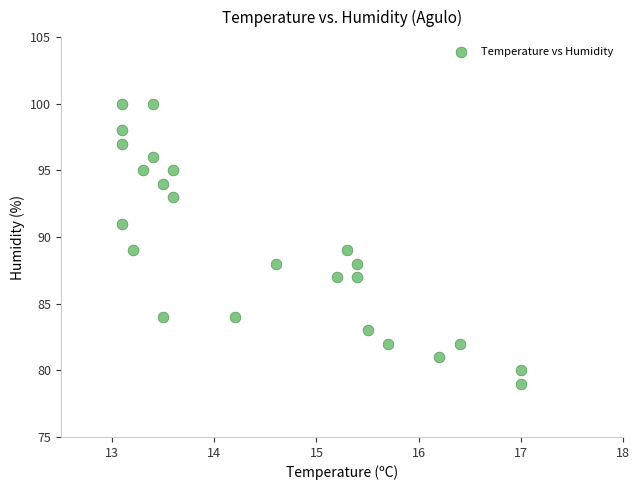

What is the range of Y values (max minus min)?

21